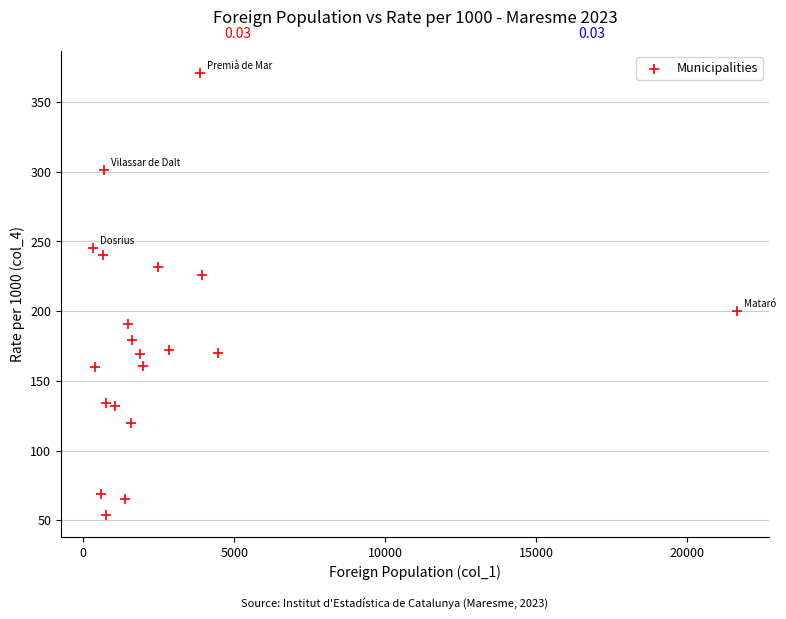

What is the range of Y values (max minus min)?

317